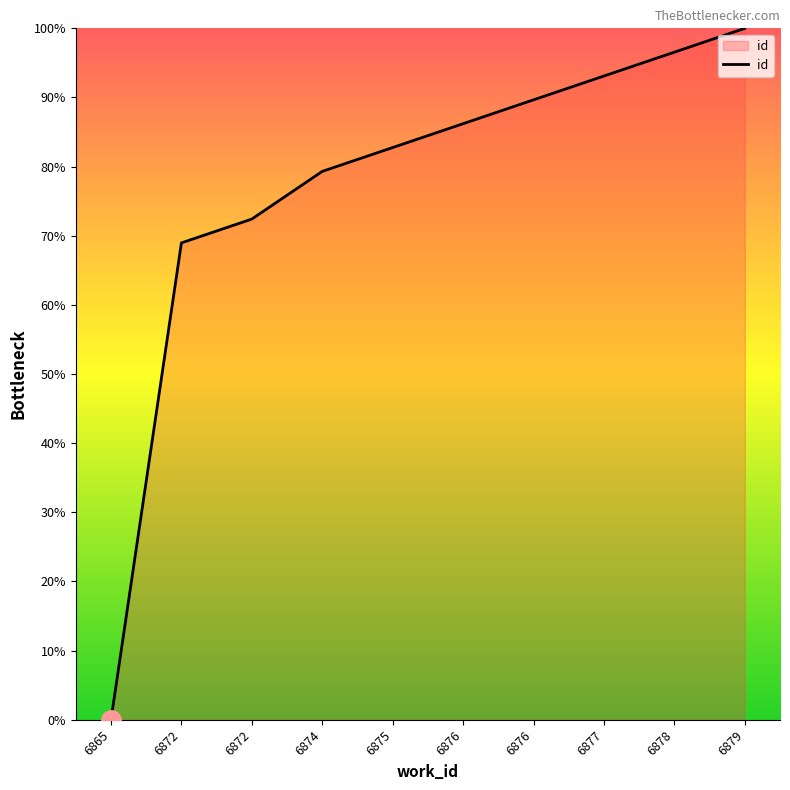

What is the change in value from 6877 to 6879?

+6.9